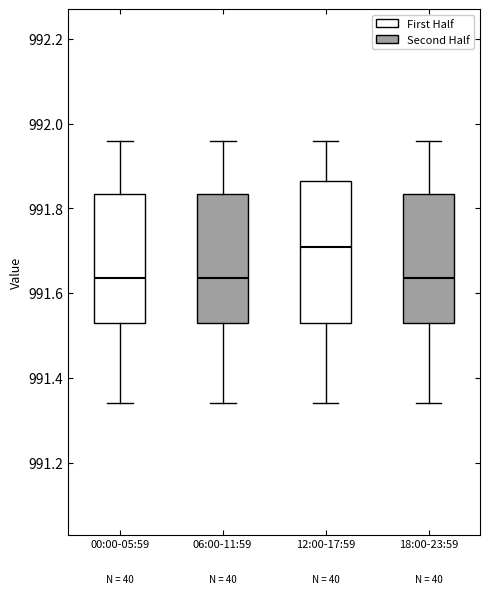

Reading left to right, read every box against the y-axis: the position of its median line, the range the box covers, and the ends of its whiskers. The values are not printed on the chart, so give them approximately, as read against the axis.

00:00-05:59: median 991.64, box 991.54 to 991.84, whiskers 991.34 to 991.96
06:00-11:59: median 991.64, box 991.54 to 991.84, whiskers 991.34 to 991.96
12:00-17:59: median 991.72, box 991.54 to 991.86, whiskers 991.34 to 991.96
18:00-23:59: median 991.64, box 991.54 to 991.84, whiskers 991.34 to 991.96